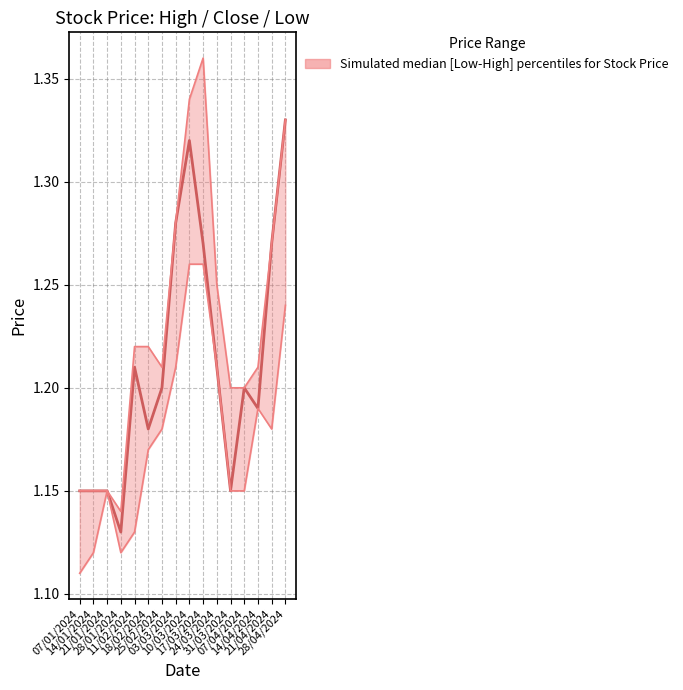

Is it true that Closing equals 0.5 at 10/03/2024?

False